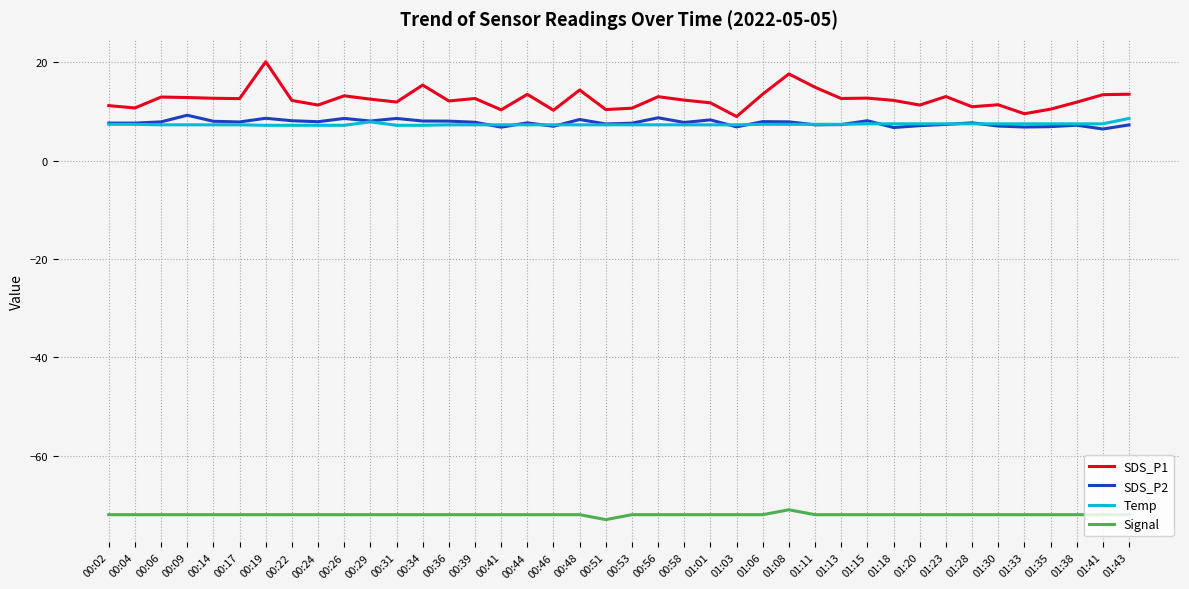

What position from the right is 01:03?

16